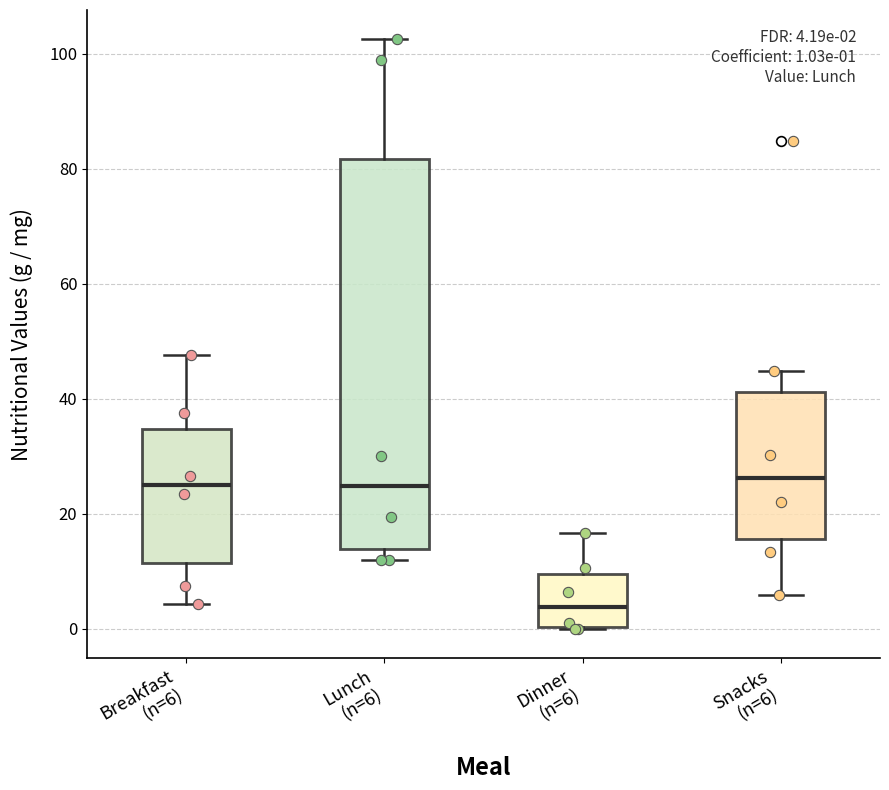

Which box is the tallest, from its lower edge to its upper edge?

Lunch (n=6)